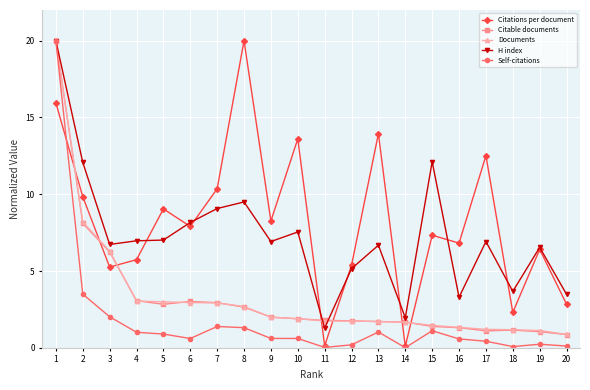

The Documents series shows 0.3 at 16. True or false?

False